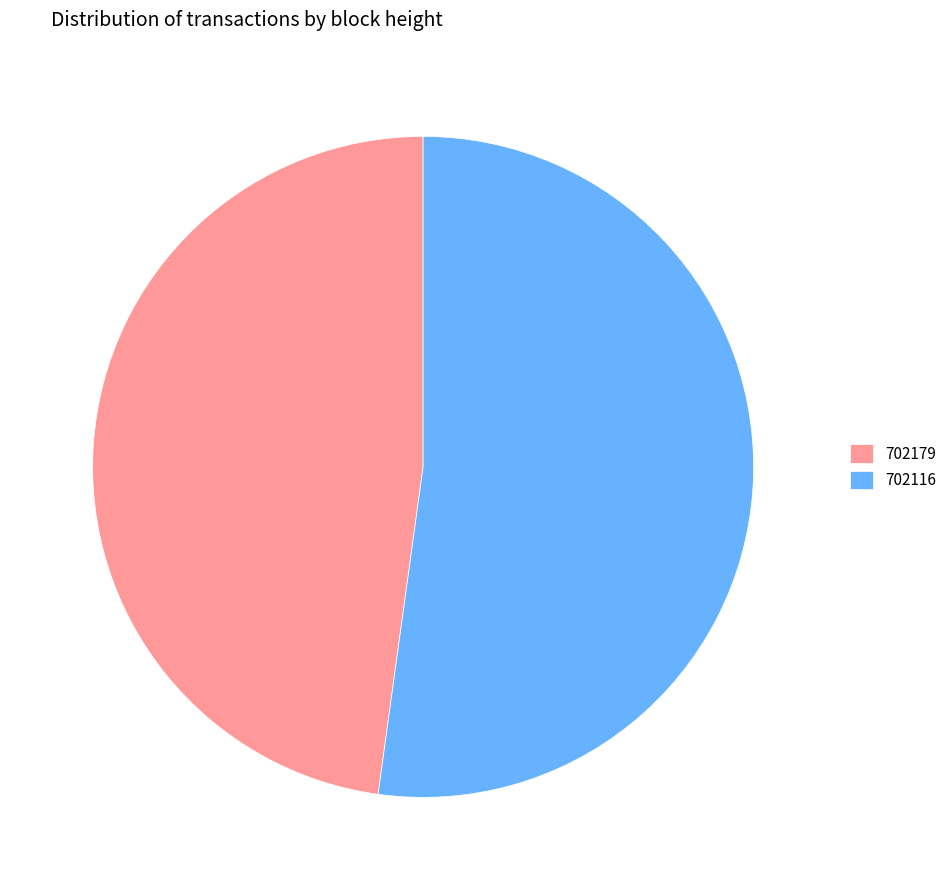

Rank the categories by value from lowest to highest.

702179, 702116